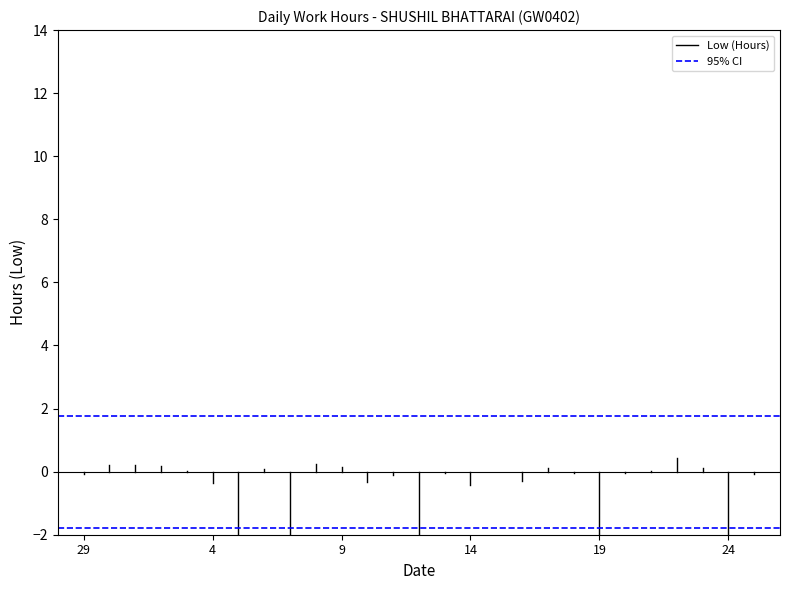

List the series in order of their overall mean, lowest first.

Low (Hours), 95% CI